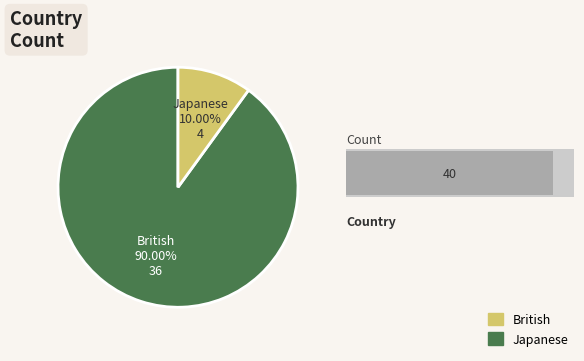

Combined, do British and Japanese account for over 50%?

Yes